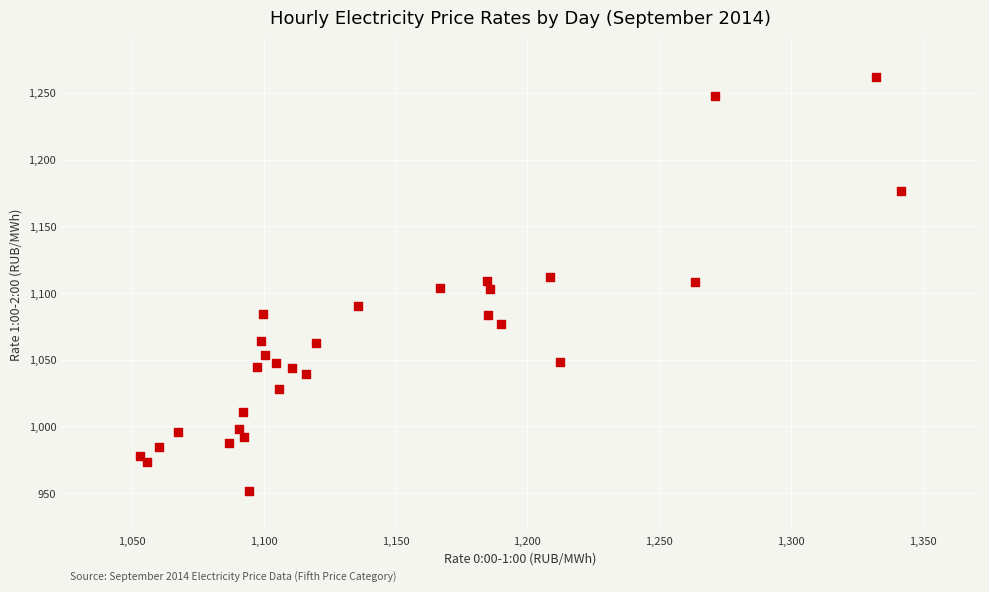

What is the range of Y values (max minus min)?

310.3